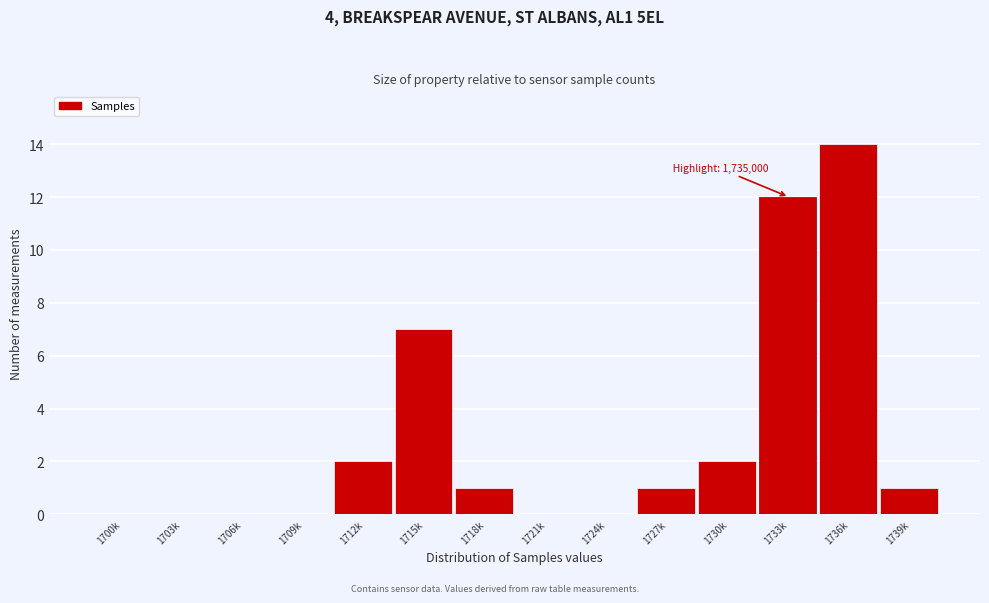

Reading left to right, extract all data points from this chart.

1700k=0	1703k=0	1706k=0	1709k=0	1712k=2	1715k=7	1718k=1	1721k=0	1724k=0	1727k=1	1730k=2	1733k=12	1736k=14	1739k=1